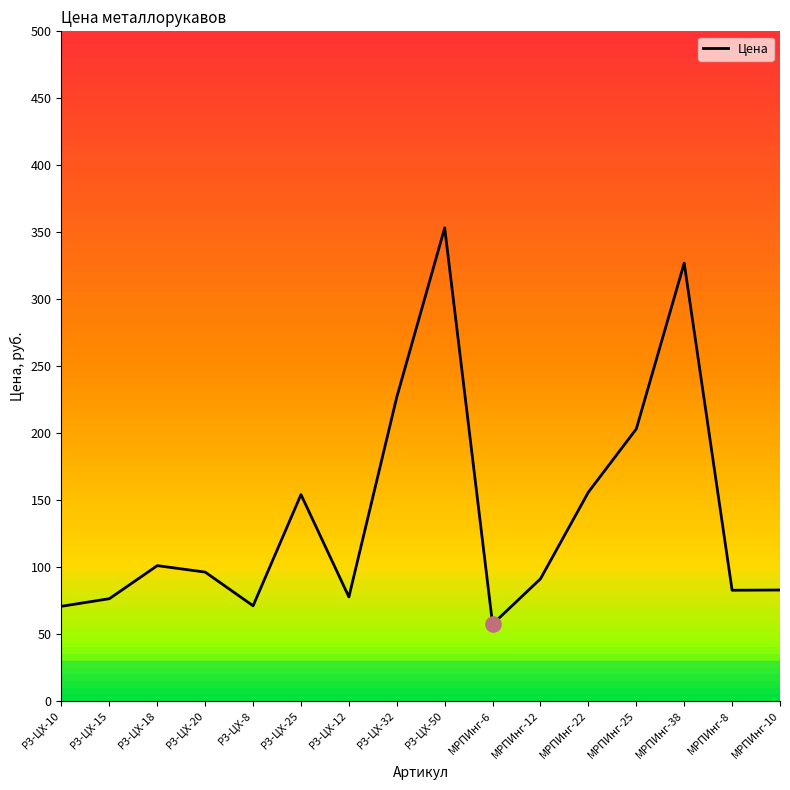

Approximately how many times larger is the value at МРПИнг-12 compared to МРПИнг-6?

1.6